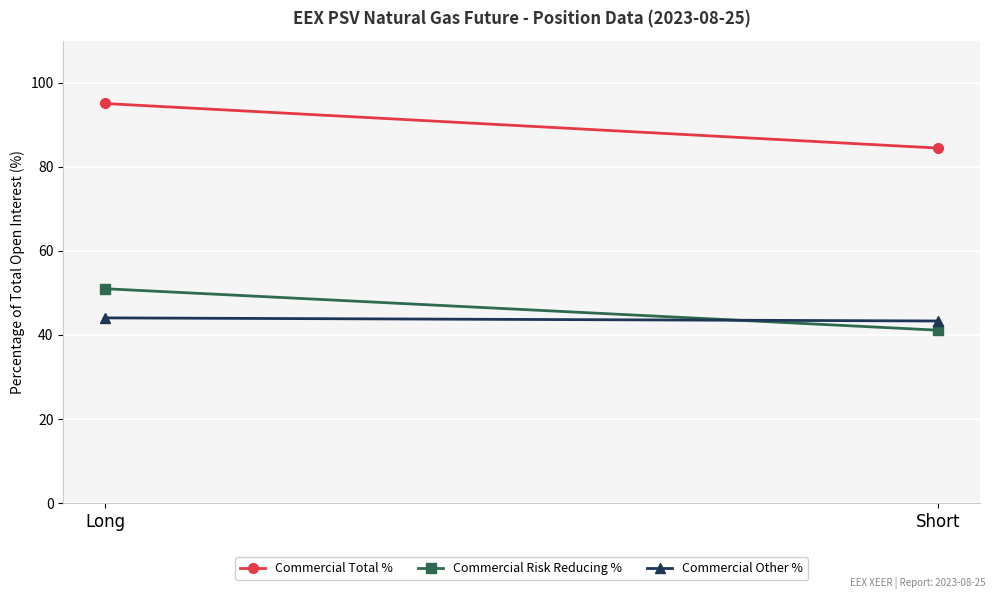

Between Long and Short, which is larger?

Long